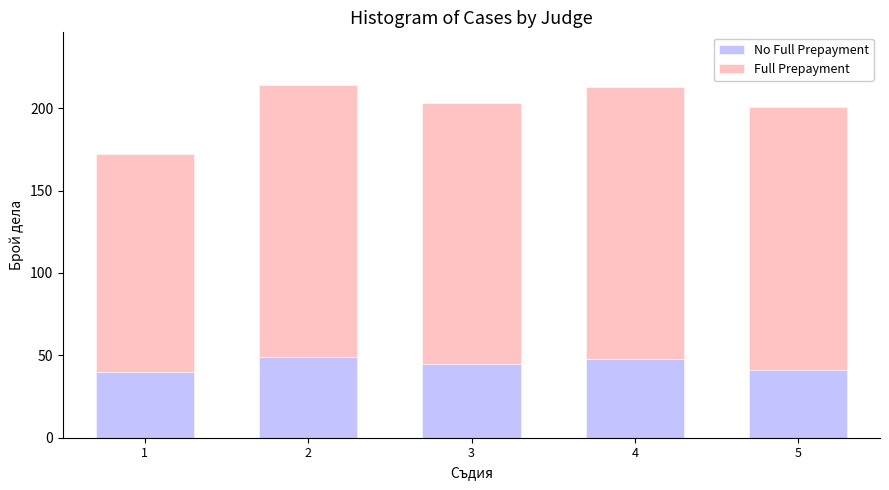

What is the total value across all series at 5?

201